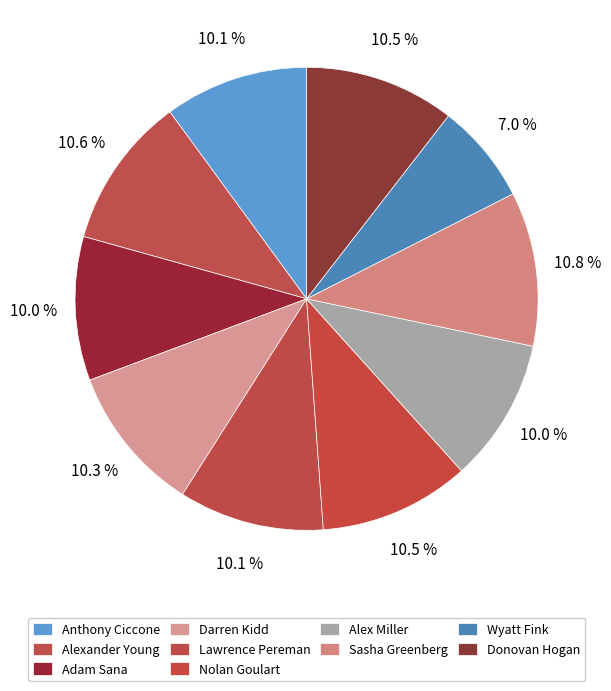

Is it true that Sasha Greenberg is 17% of the pie?

False